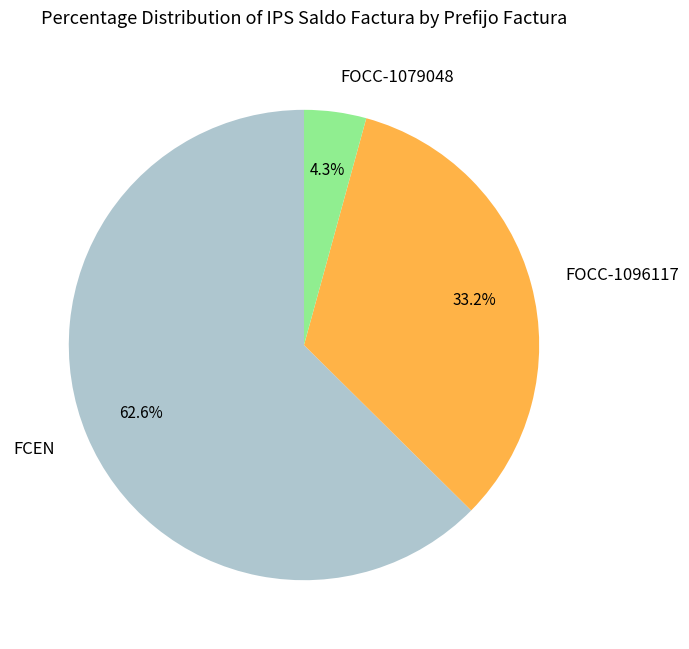

Does FOCC-1096117 account for over 50% of the chart?

No